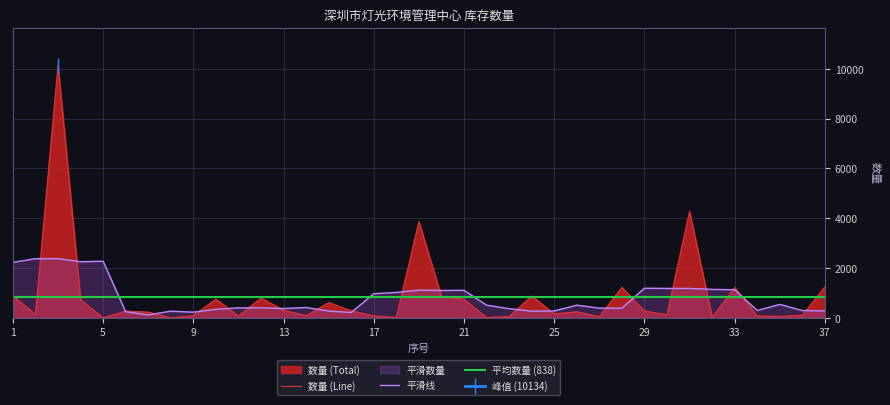

What is the average value?

838